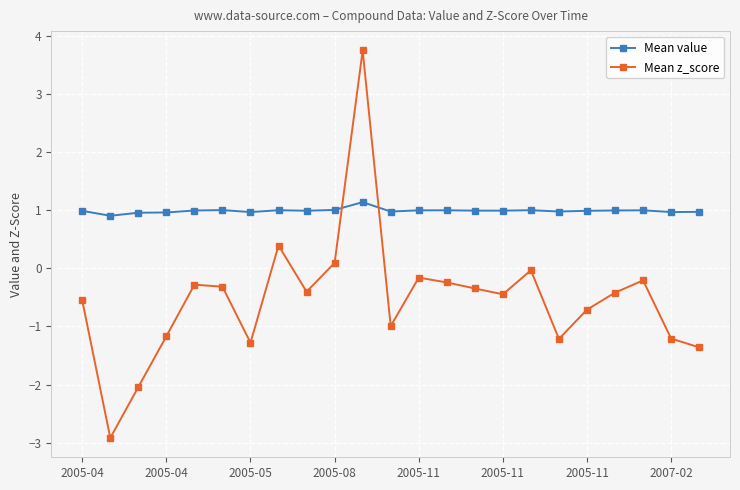

What is the maximum value for Mean value?

1.1